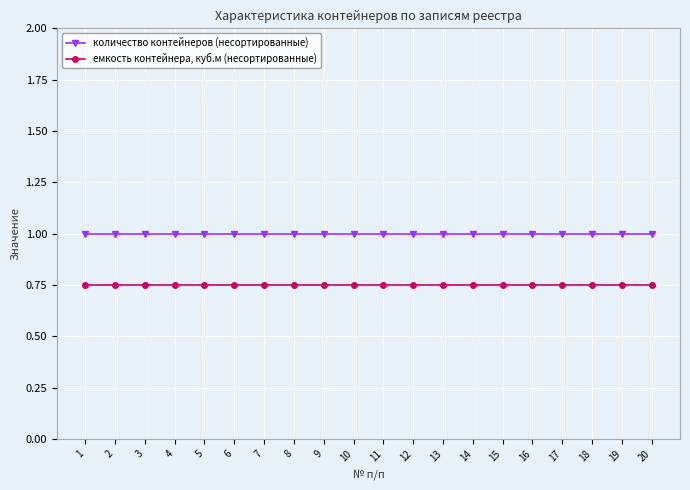

True or false: емкость контейнера, куб.м (несортированные) and количество контейнеров (несортированные) cross at least once.

False